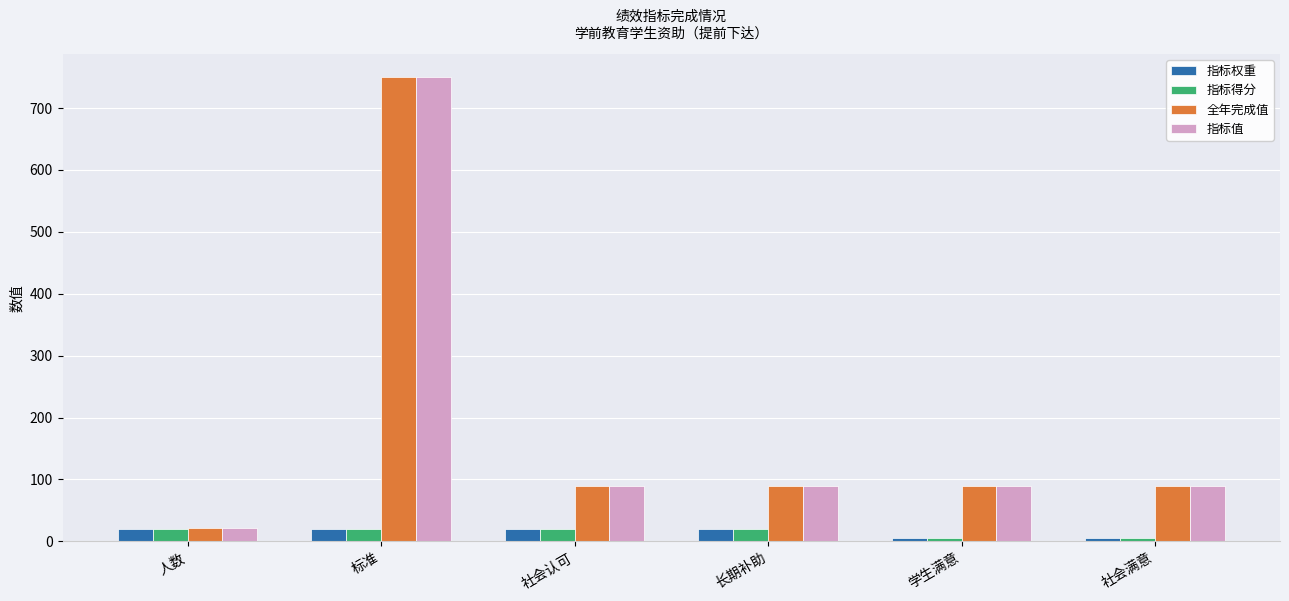

Which category has the highest value in the 全年完成值 series?

标准